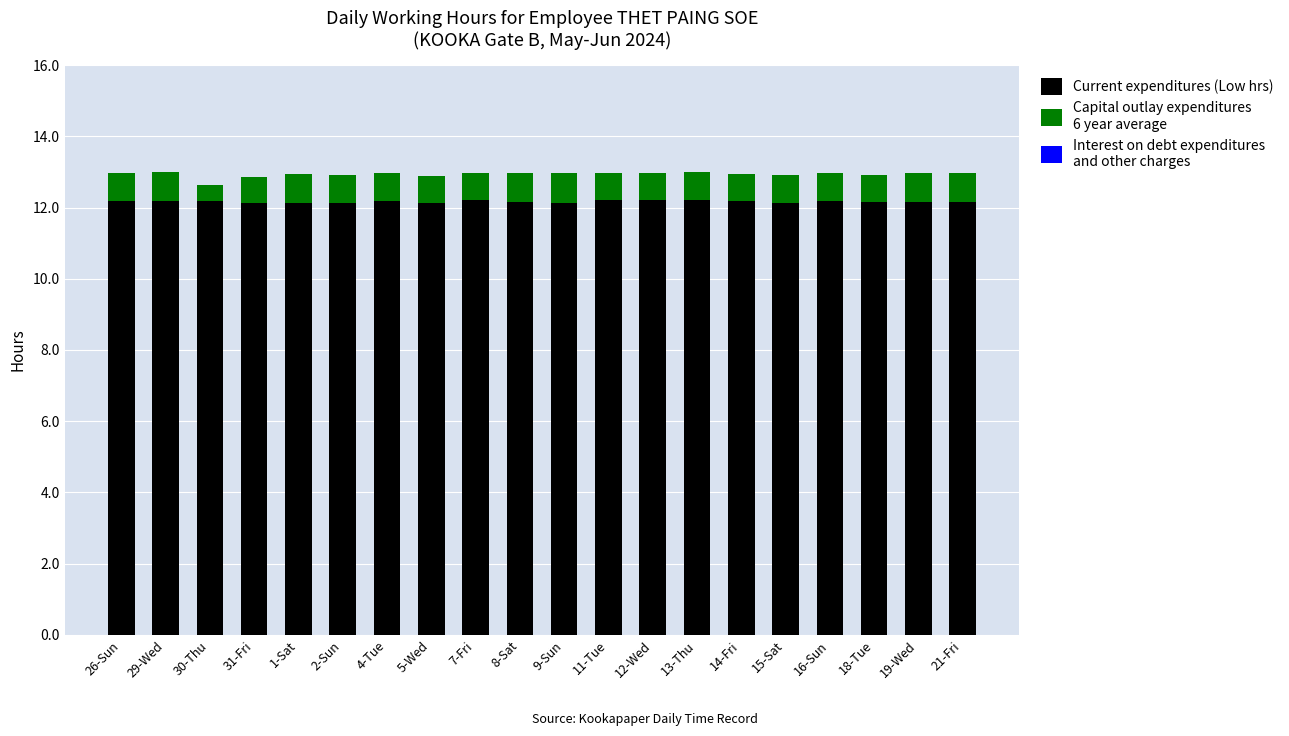

What is the total value across all series at 13-Thu?

13.0